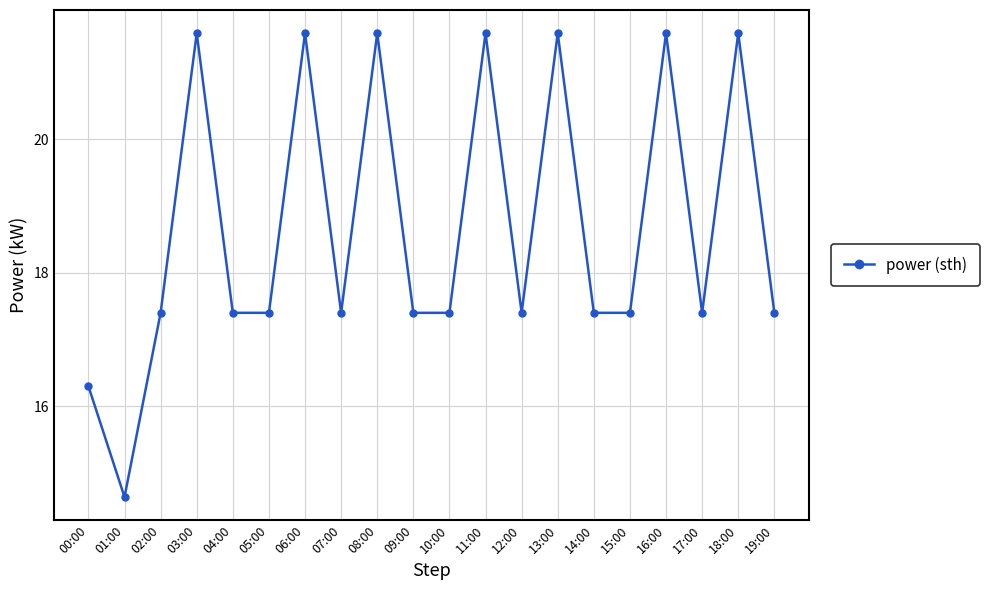

What is the value of the 4th point from the left?

21.6